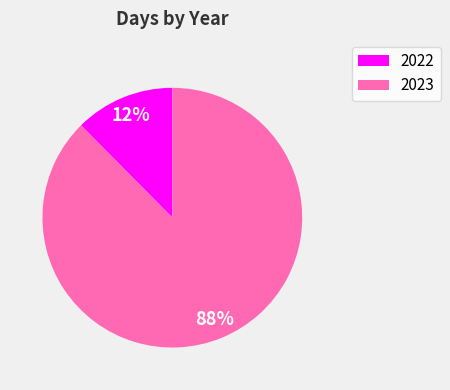

How many segments does this pie chart have?

2